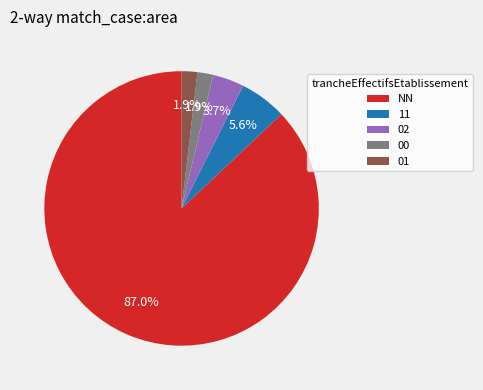

What is the largest slice in the pie chart?

NN